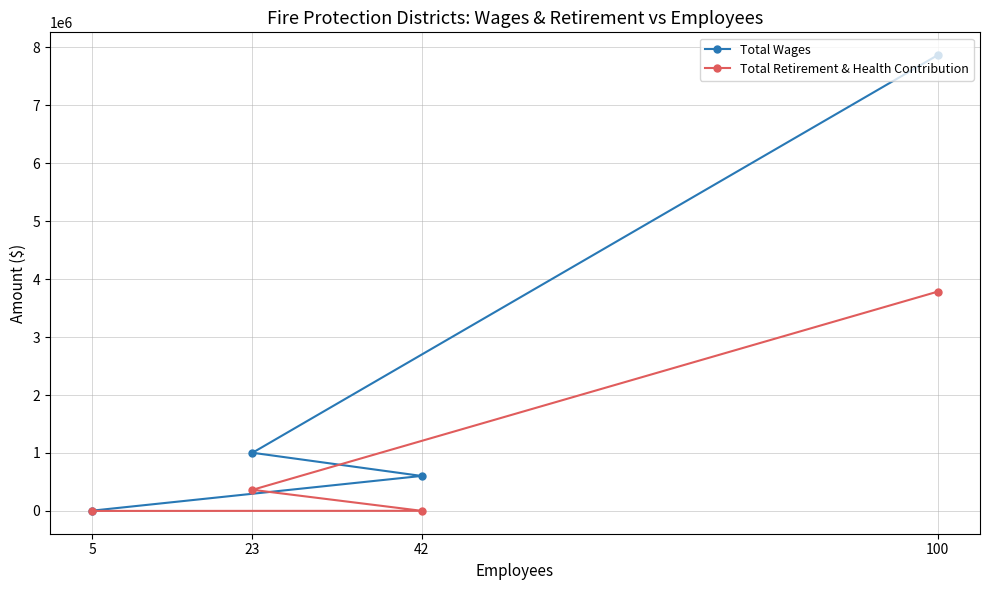

Where is Total Retirement & Health Contribution nearest to the value 1892716?

23